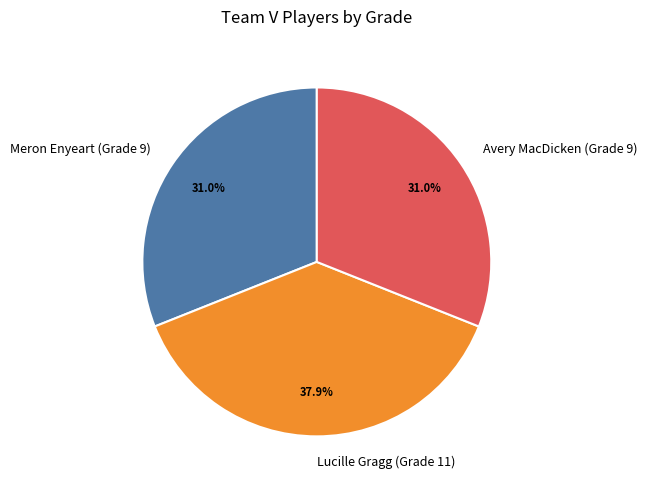

Do Avery MacDicken (Grade 9) and Meron Enyeart (Grade 9) together represent more than half of the pie?

Yes